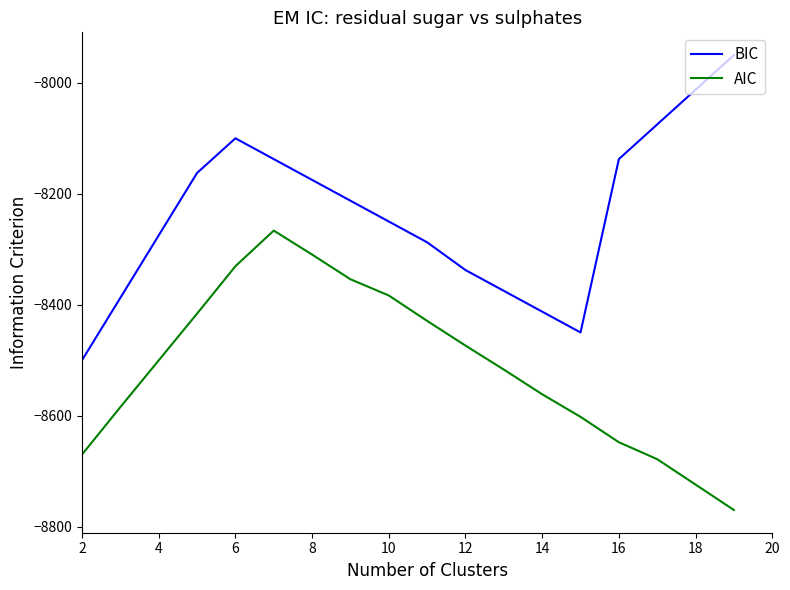

Reading left to right, what are all the values shown in this chart?

BIC: -8500.0	-8387.5	-8275.0	-8162.5	-8100.0	-8137.5	-8175.0	-8212.5	-8250.0	-8287.5	-8337.5	-8375.0	-8412.5	-8450.0	-8137.5	-8075.0	-8012.5	-7950.0
AIC: -8670.0	-8584.5	-8500.3	-8416.1	-8330.6	-8266.4	-8309.6	-8354.1	-8383.4	-8429.2	-8473.7	-8516.9	-8561.4	-8602.1	-8647.9	-8678.4	-8724.2	-8770.0